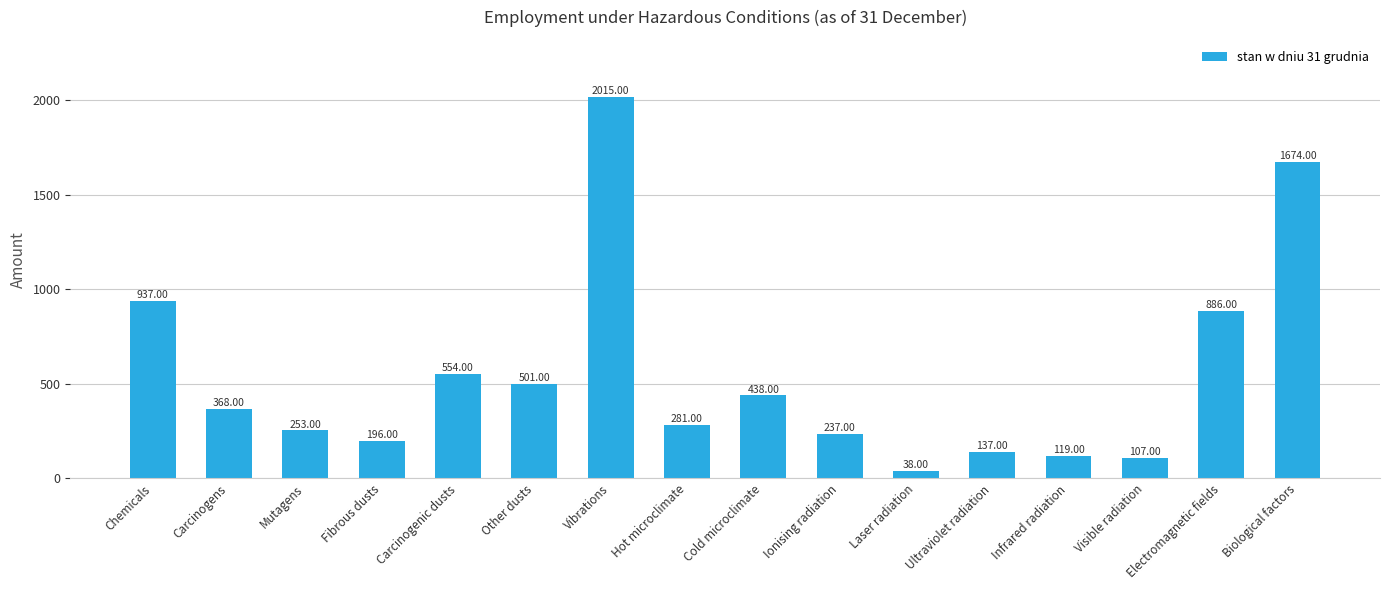

What is the difference between the second highest and minimum values?

1636